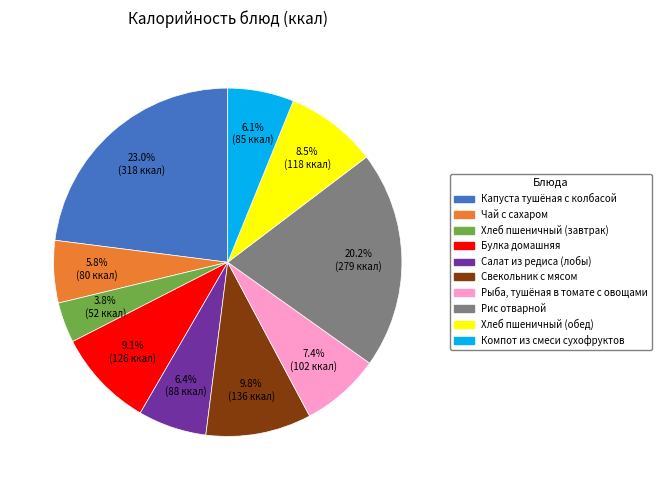

Does Булка домашняя account for over 50% of the chart?

No